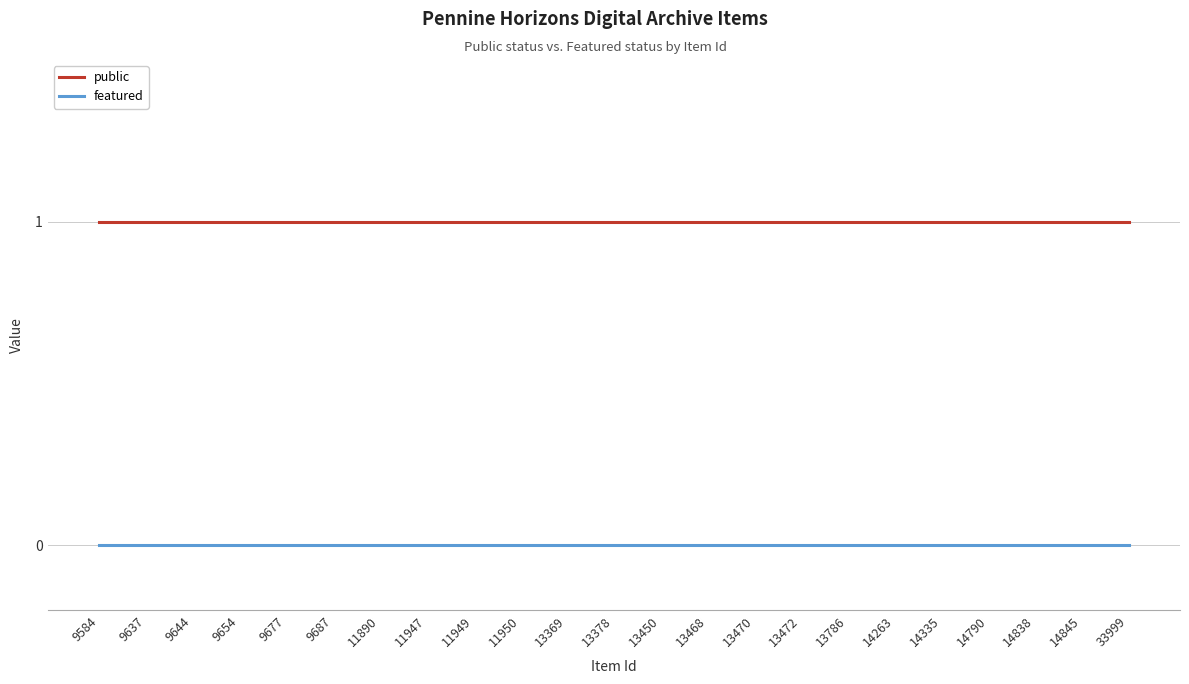

Reading left to right, list all the values displayed in this chart.

public: 9584=1	9637=1	9644=1	9654=1	9677=1	9687=1	11890=1	11947=1	11949=1	11950=1	13369=1	13378=1	13450=1	13468=1	13470=1	13472=1	13786=1	14263=1	14335=1	14790=1	14838=1	14845=1	33999=1
featured: 9584=0	9637=0	9644=0	9654=0	9677=0	9687=0	11890=0	11947=0	11949=0	11950=0	13369=0	13378=0	13450=0	13468=0	13470=0	13472=0	13786=0	14263=0	14335=0	14790=0	14838=0	14845=0	33999=0